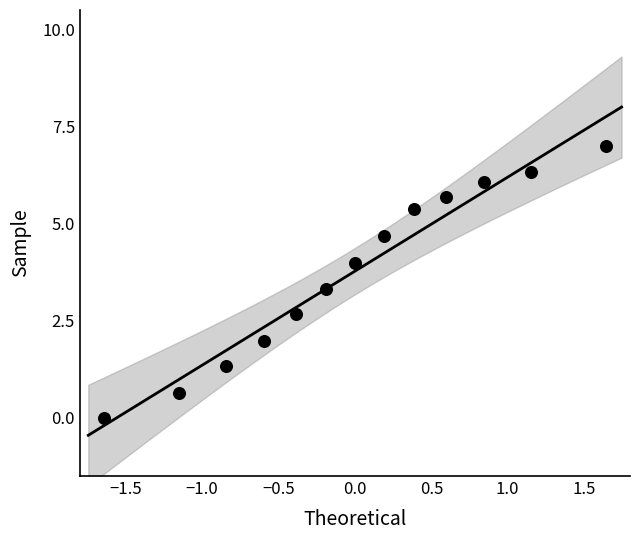

What is the range of X values (max minus min)?

3.3